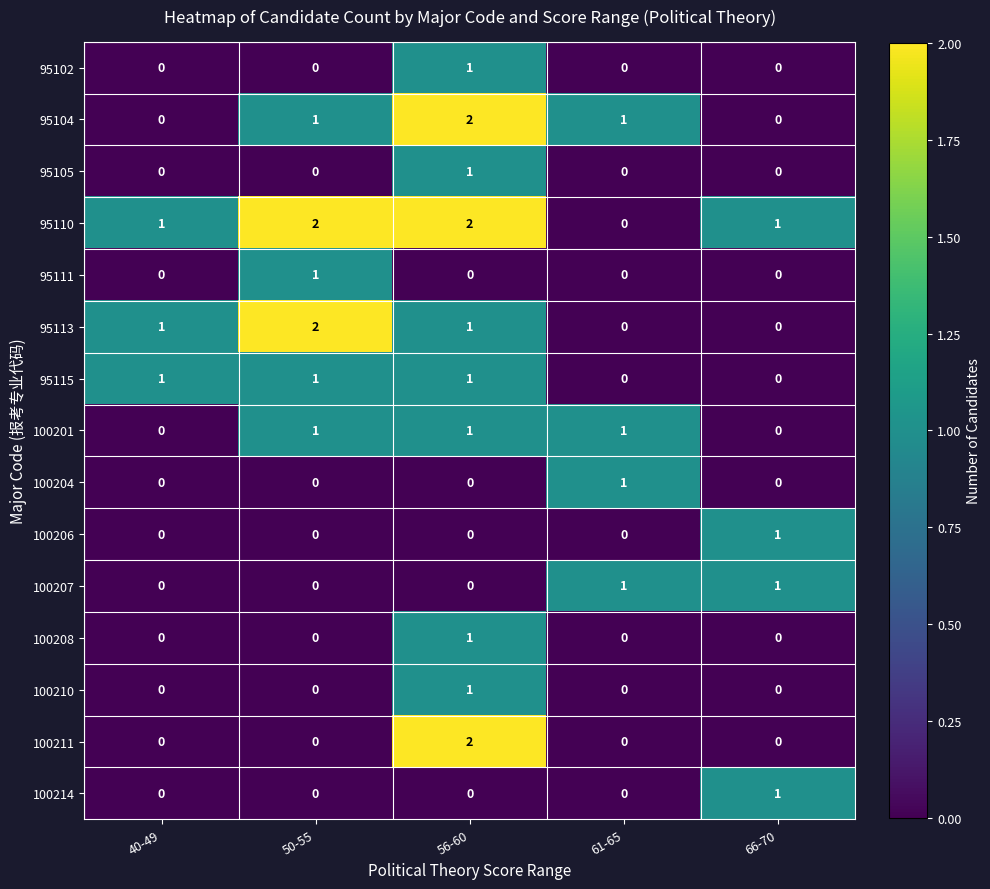

Is it true that 95115 equals 0 at 61-65?

True